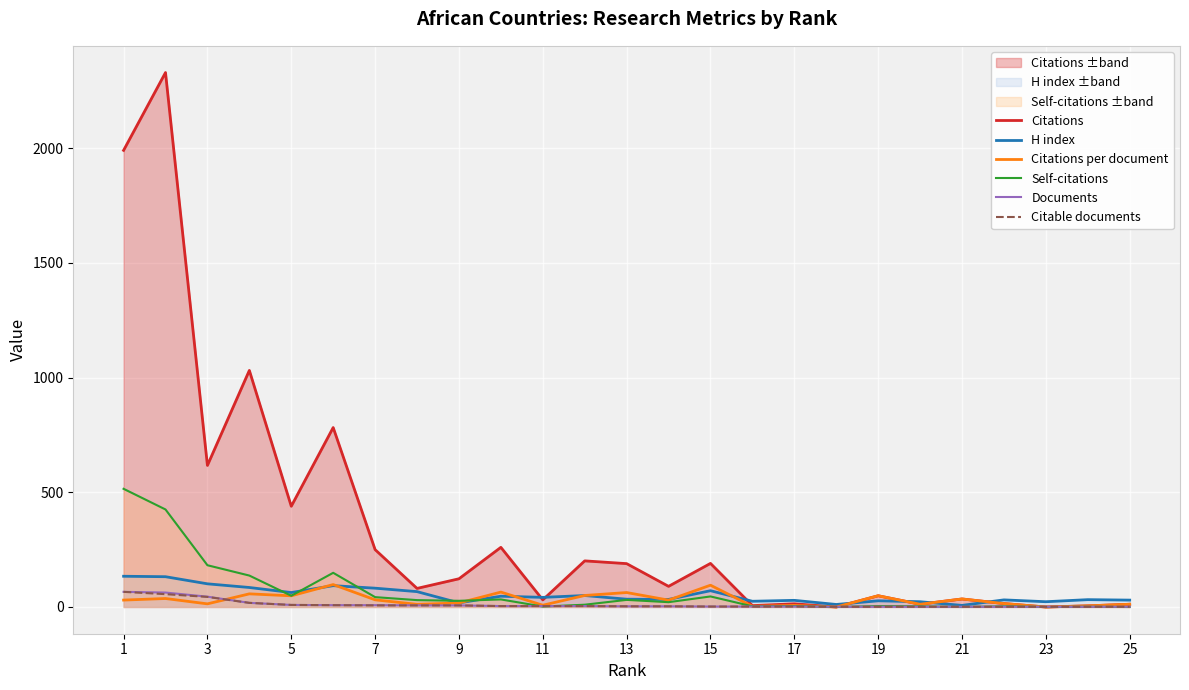

Count the number of categories in the chart.

25